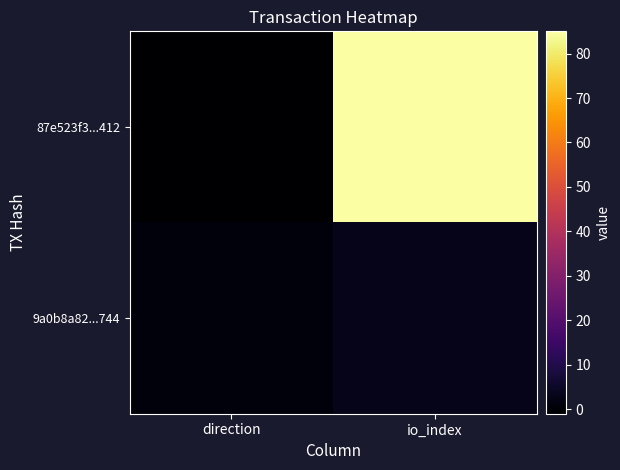

Which label corresponds to the smallest value in the chart?

direction